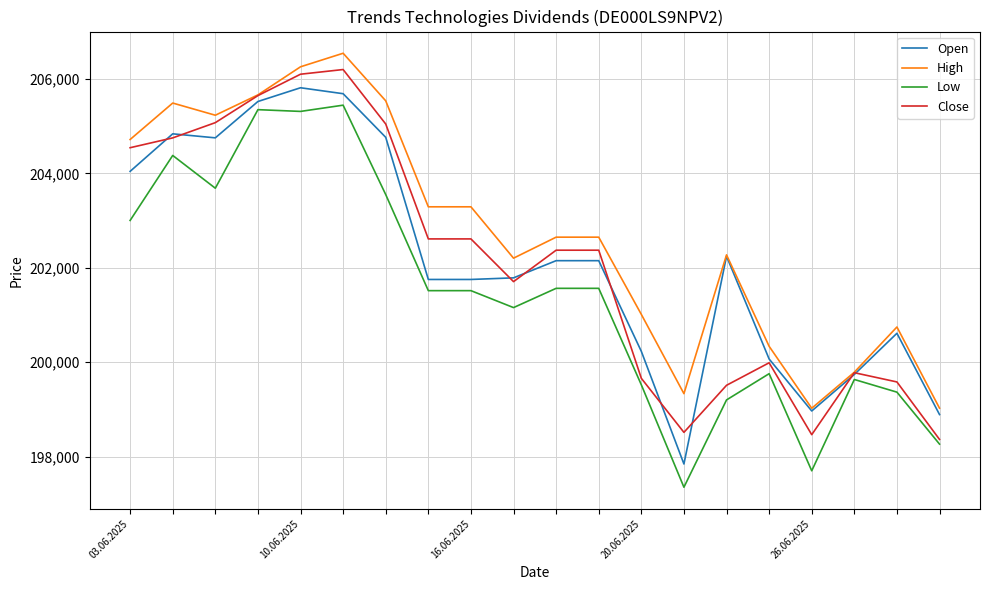

How many values in the Close series are below 202372?

9